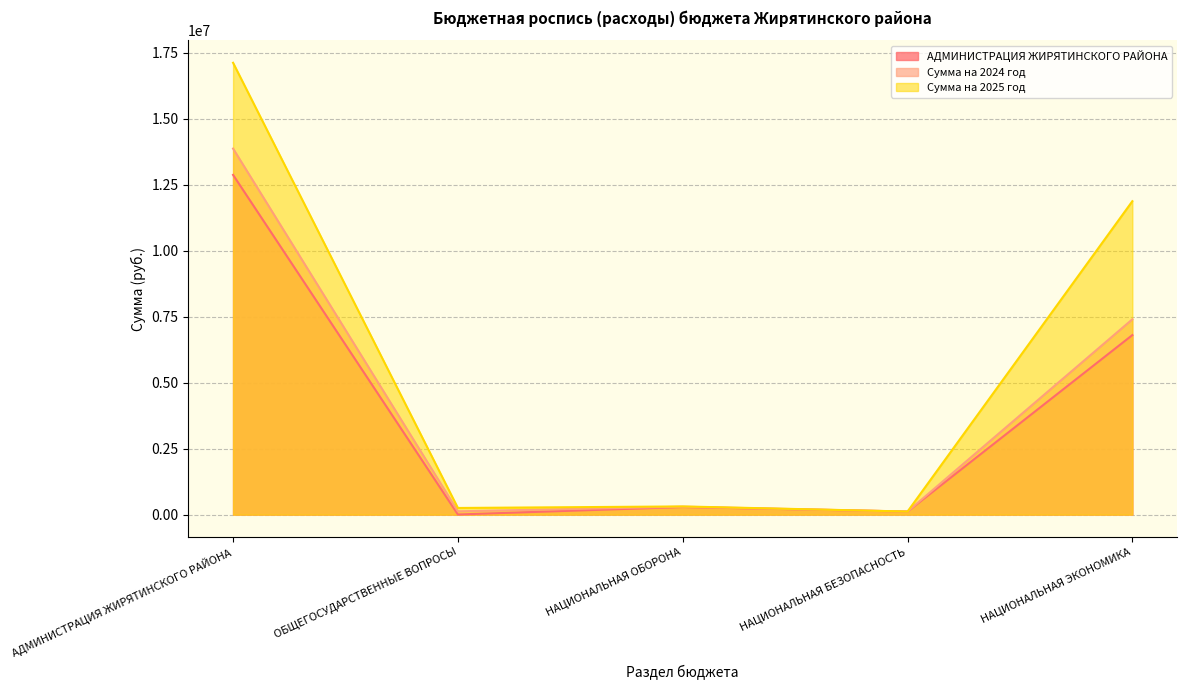

Which series has the widest spread of values?

Сумма на 2025 год